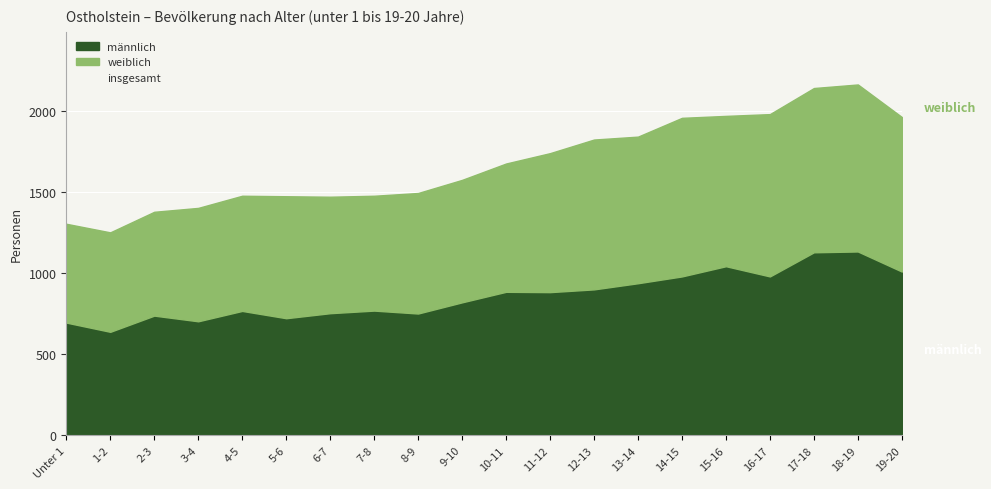

Which series has the widest spread of values?

insgesamt